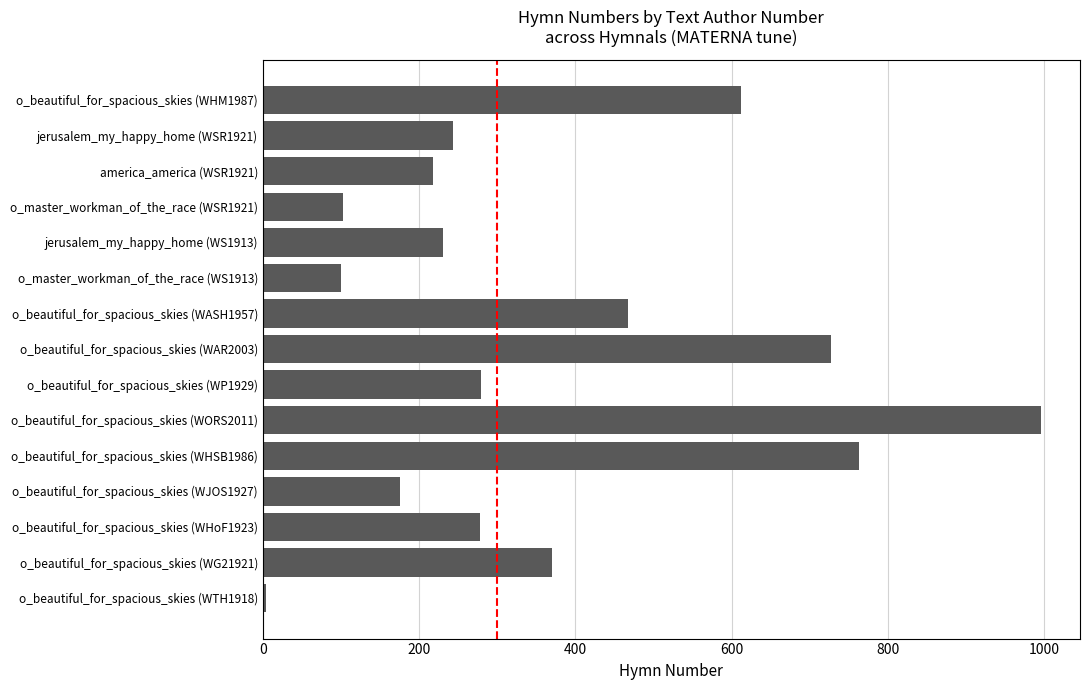

What is the greatest value displayed?

996